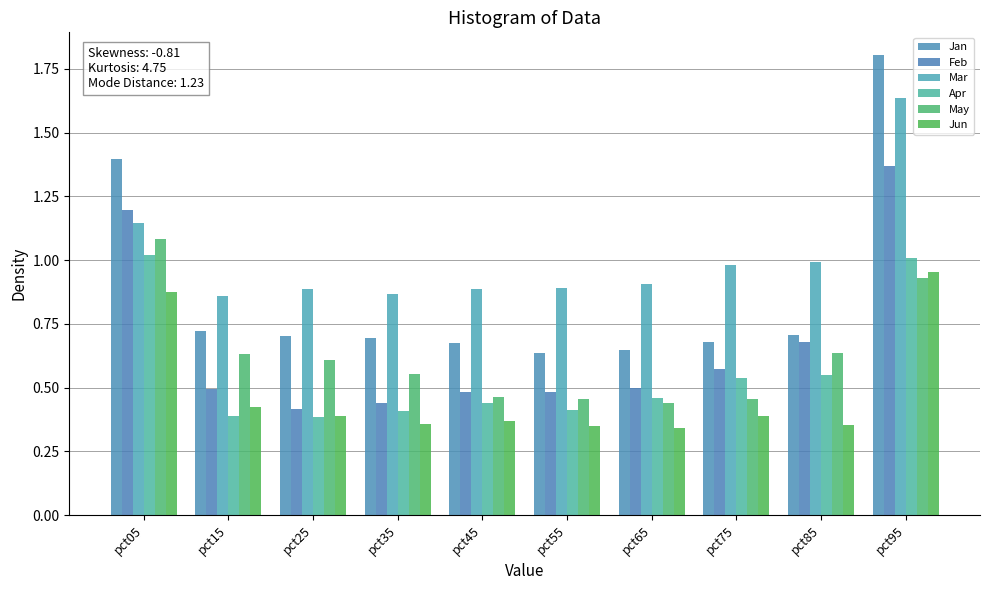

At which label is Feb closest to 0?

pct25